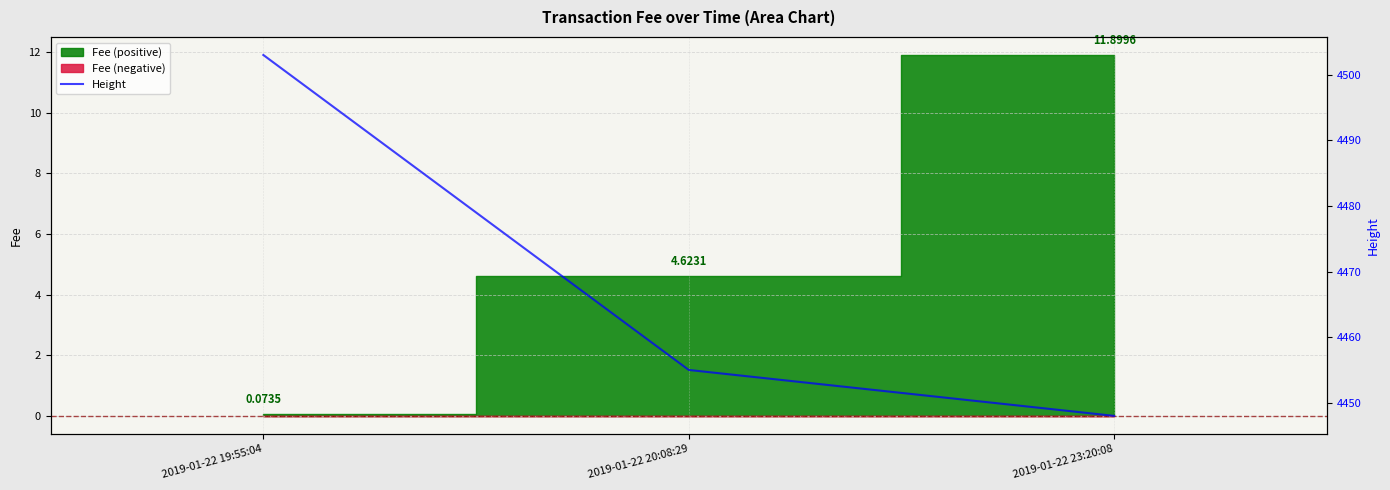

What is the ratio of the value at 2019-01-22 20:08:29 to the value at 2019-01-22 19:55:04?

1.0